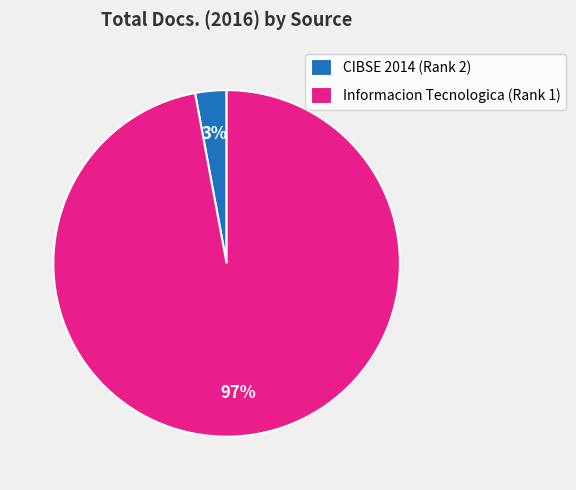

Which slice is the smallest?

CIBSE 2014 (Rank 2)